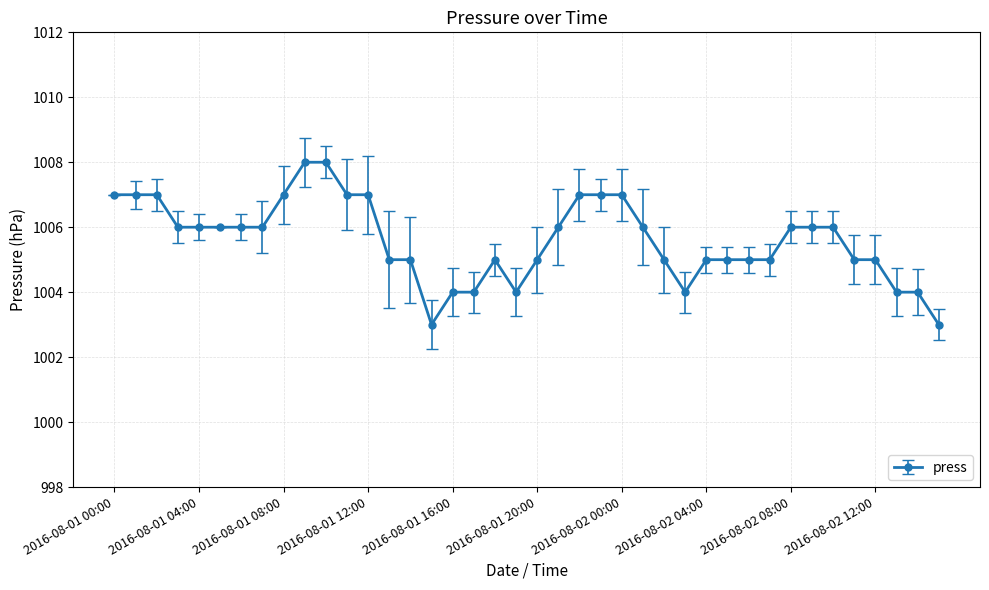

What is the sum of all values?

40224